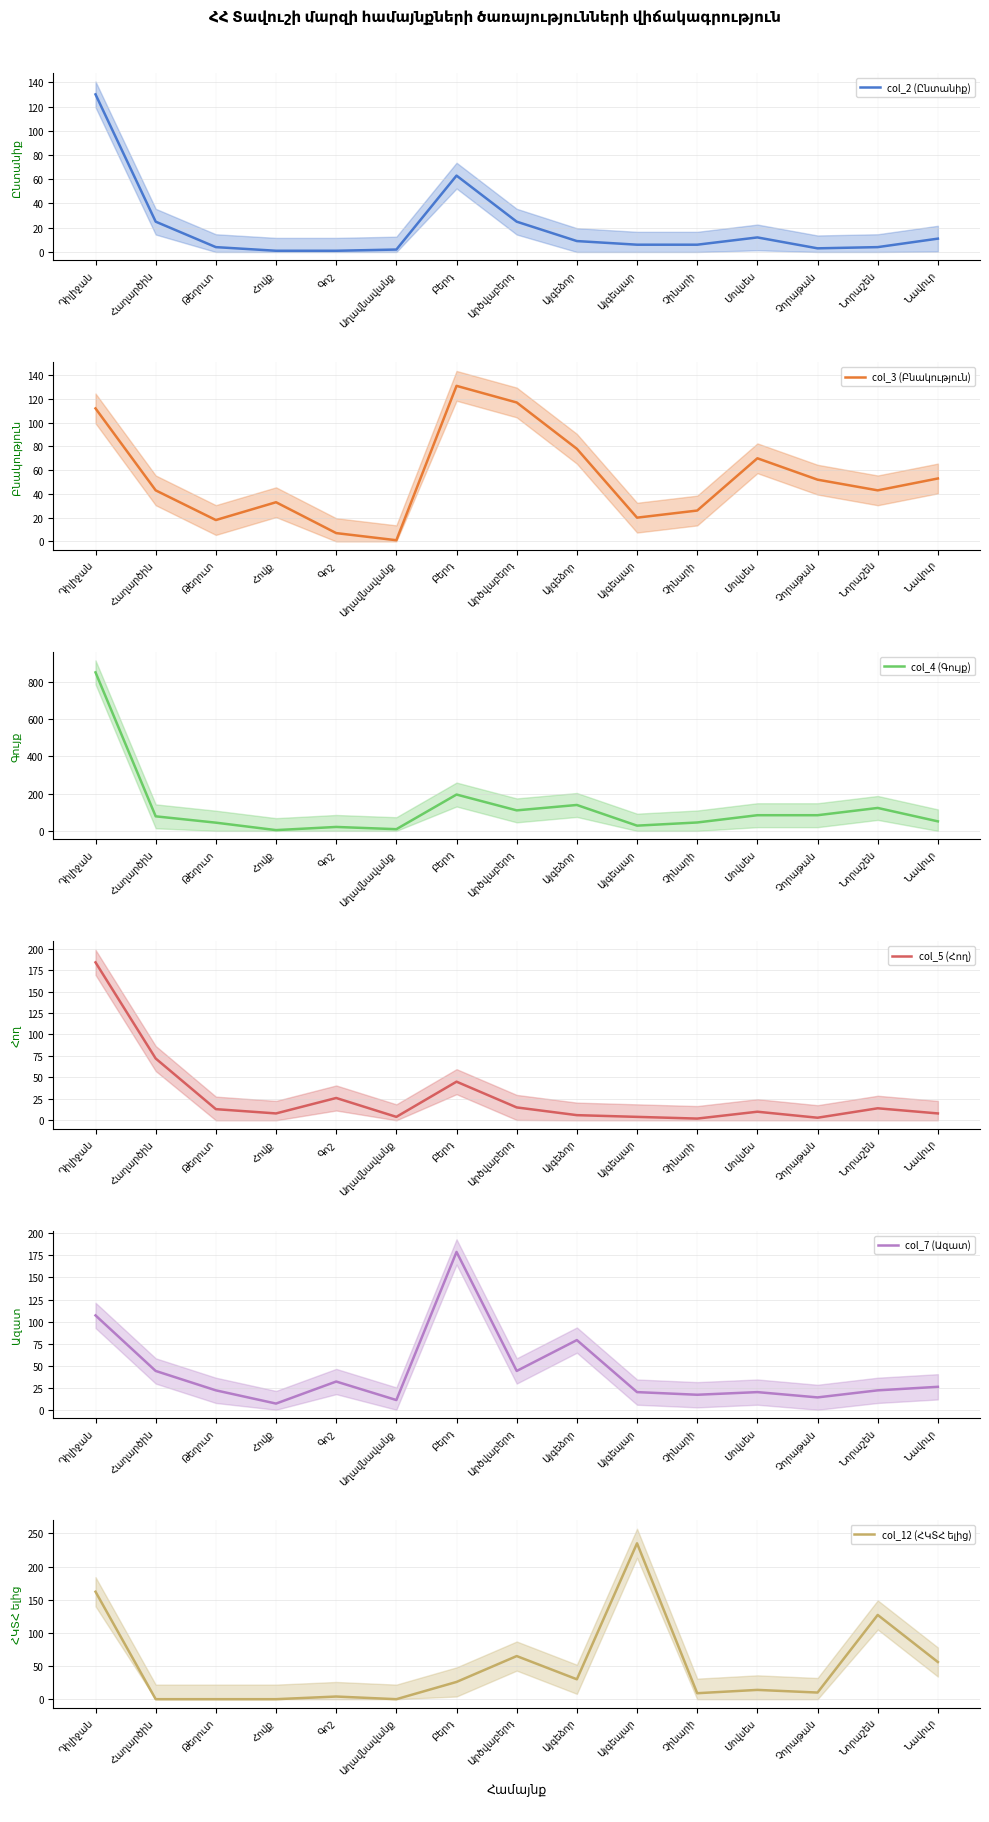

Where do col_4 (Գույք) and col_12 (ՀԿՏՀ ելից) first cross each other?

Այգեձոր and Այգեպար